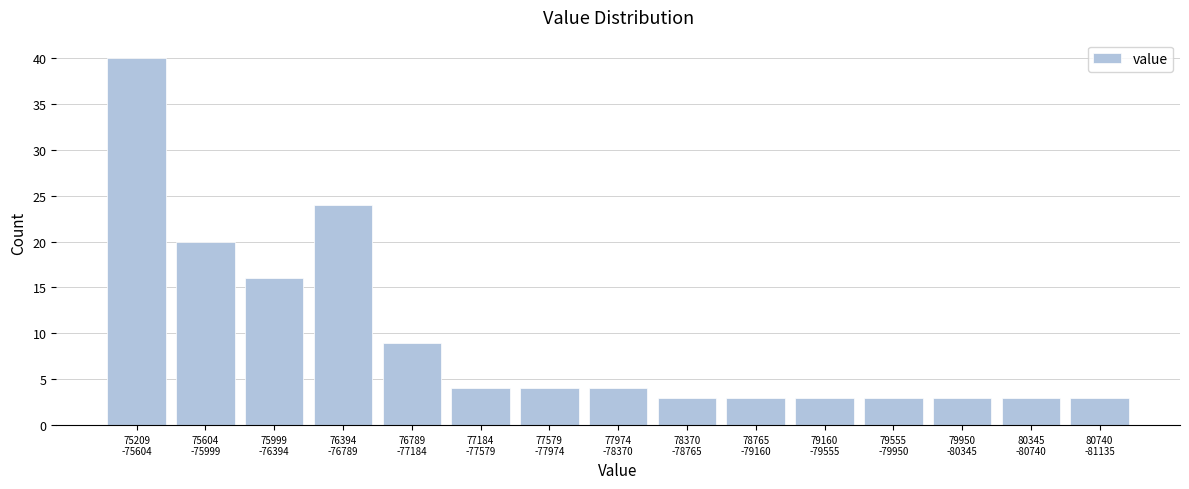

Reading left to right, what are all the values shown in this chart?

40	20	16	24	9	4	4	4	3	3	3	3	3	3	3